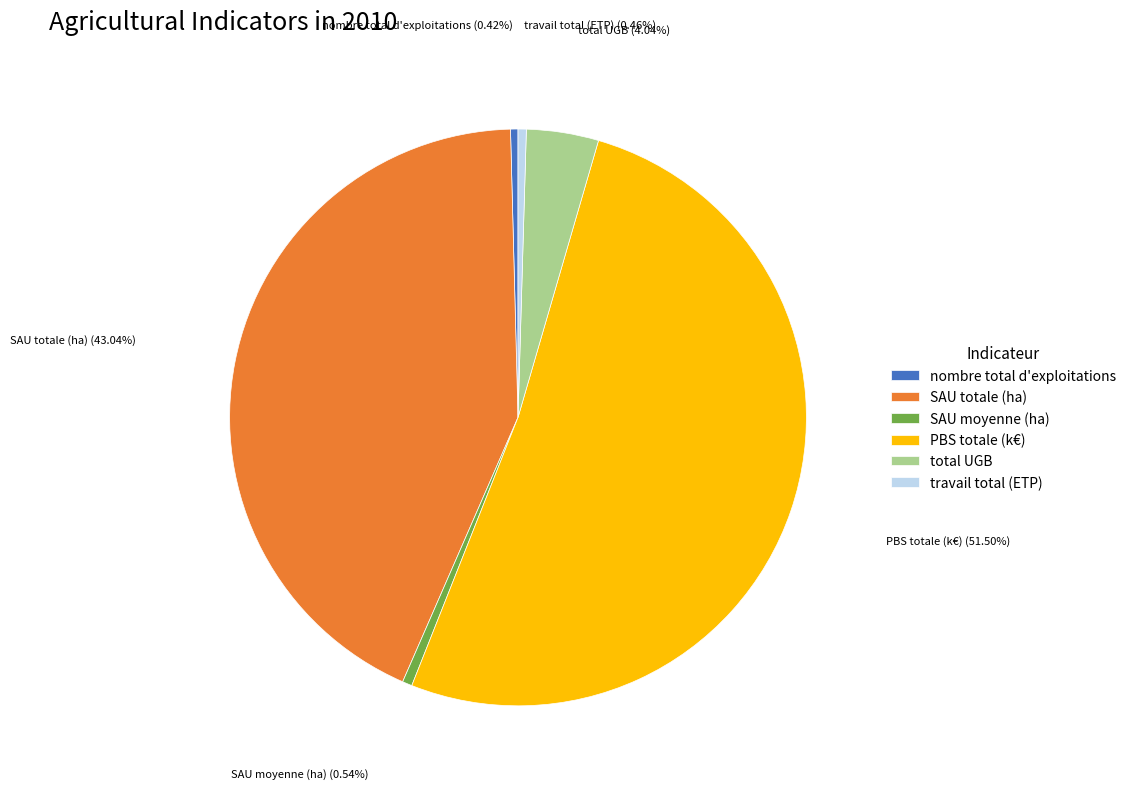

Between total UGB and nombre total d'exploitations, which is larger?

total UGB